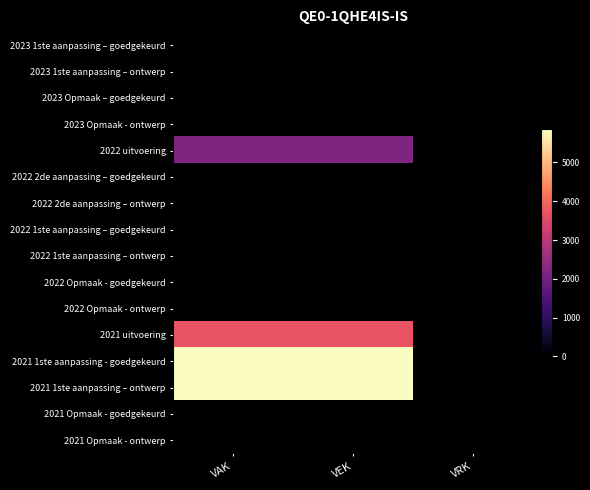

What is the total value across all series at VAK?

17572